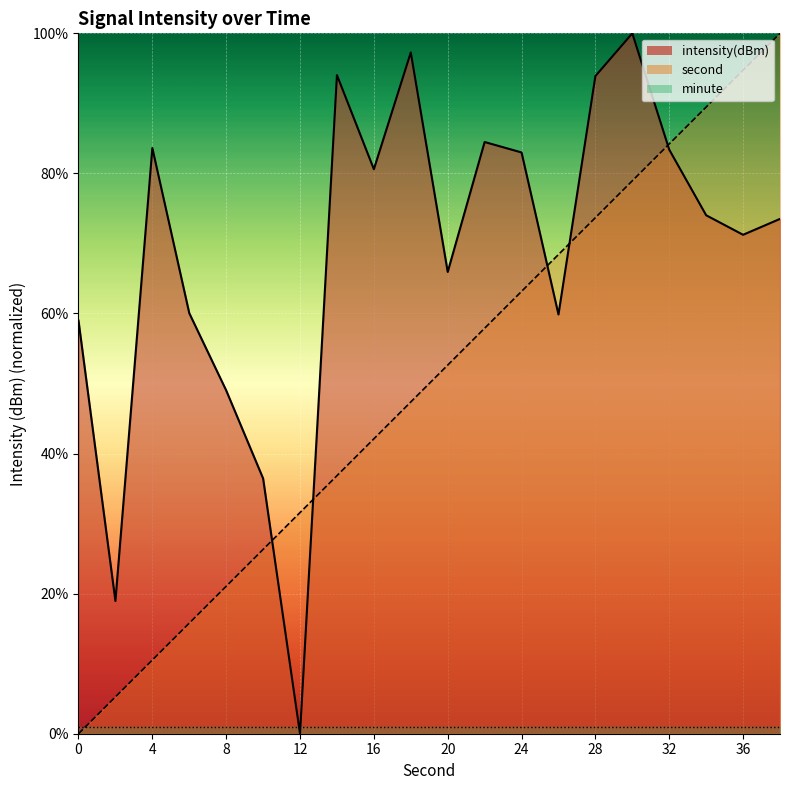

True or false: second_series and intensity(dBm) cross at least once.

True